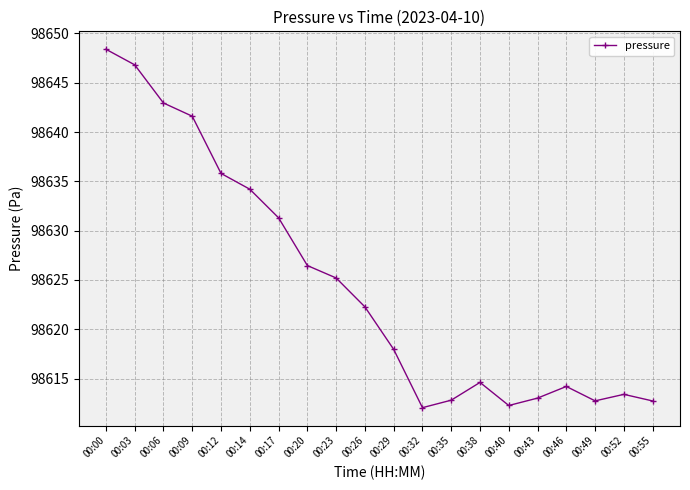

Does the chart display data point markers on the line(s)?

Yes